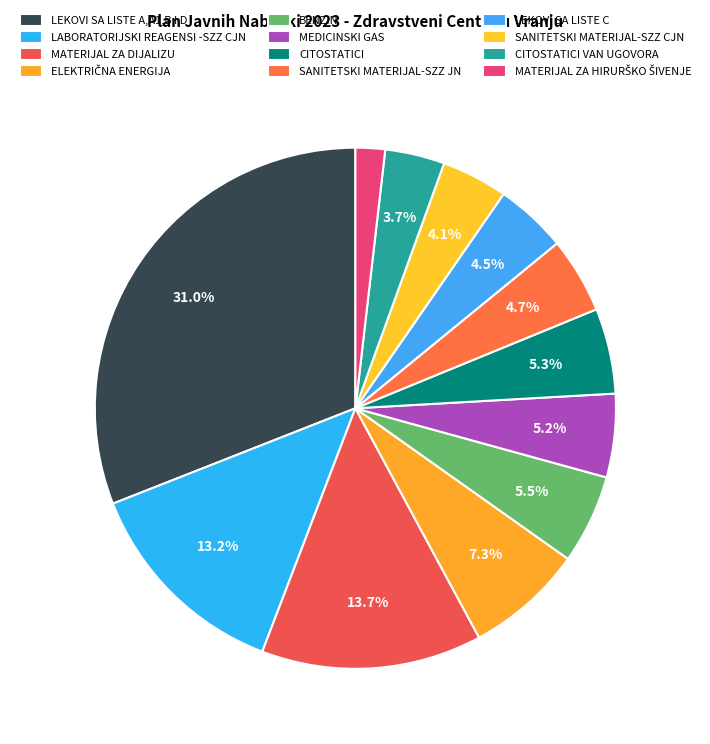

Is it true that MATERIJAL ZA DIJALIZU is 14% of the pie?

True